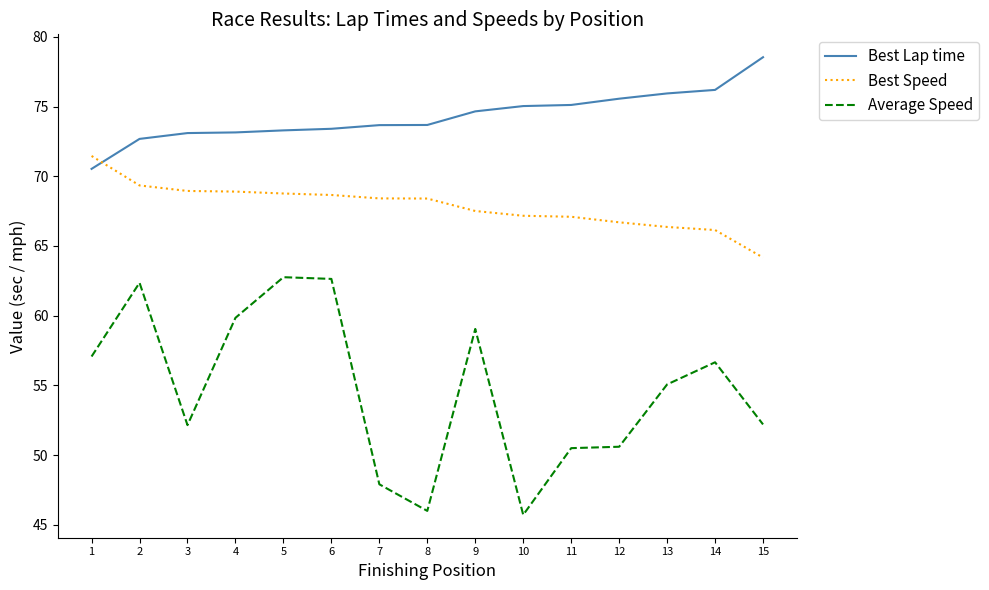

True or false: Average Speed has a value of 62.8 at 5.

True